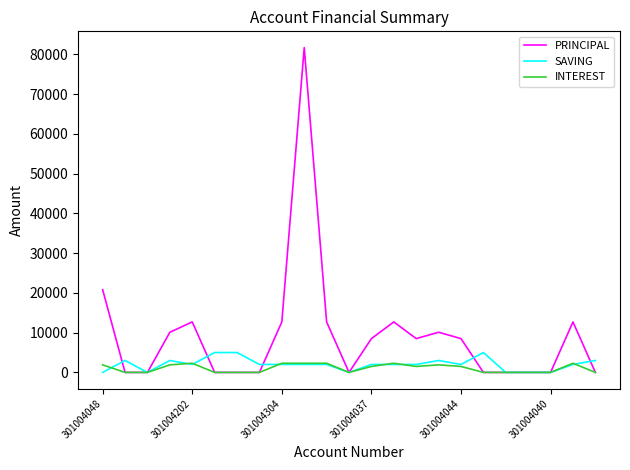

Which series has the largest total across all categories?

PRINCIPAL